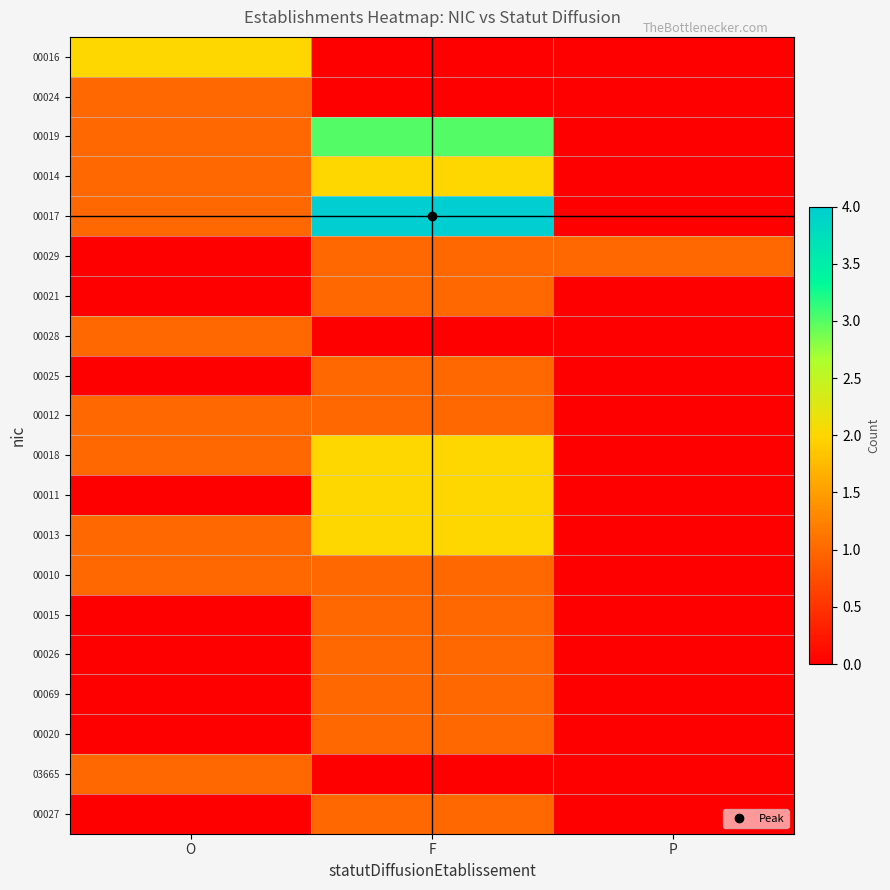

Reading left to right, extract all data points from this chart.

00016: O=2	F=0	P=0
00024: O=1	F=0	P=0
00019: O=1	F=3	P=0
00014: O=1	F=2	P=0
00017: O=1	F=4	P=0
00029: O=0	F=1	P=1
00021: O=0	F=1	P=0
00028: O=1	F=0	P=0
00025: O=0	F=1	P=0
00012: O=1	F=1	P=0
00018: O=1	F=2	P=0
00011: O=0	F=2	P=0
00013: O=1	F=2	P=0
00010: O=1	F=1	P=0
00015: O=0	F=1	P=0
00026: O=0	F=1	P=0
00069: O=0	F=1	P=0
00020: O=0	F=1	P=0
03665: O=1	F=0	P=0
00027: O=0	F=1	P=0